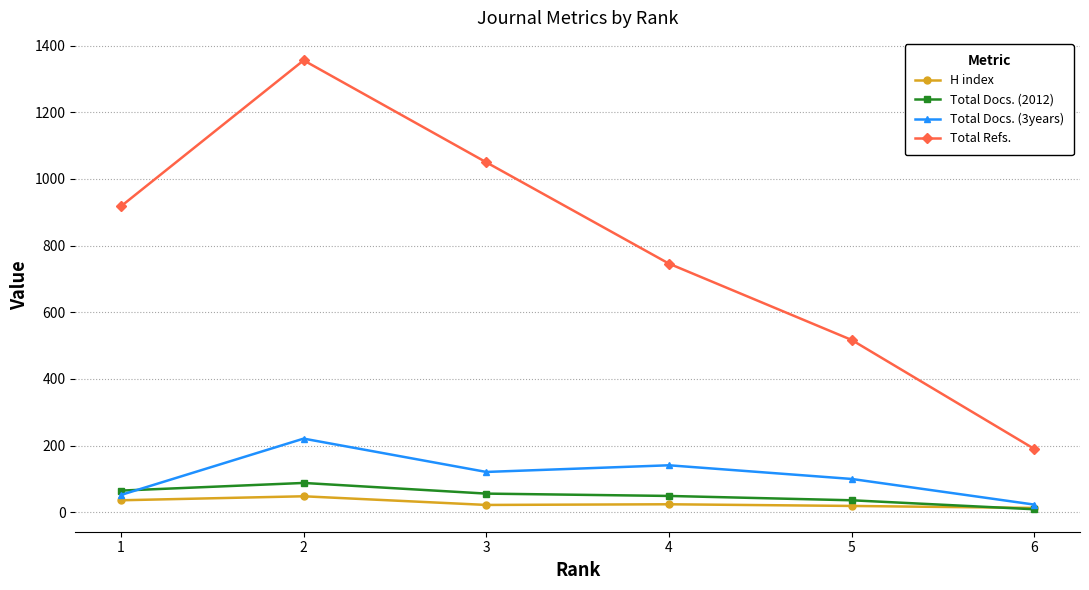

What is the maximum value for Total Docs. (3years)?

221